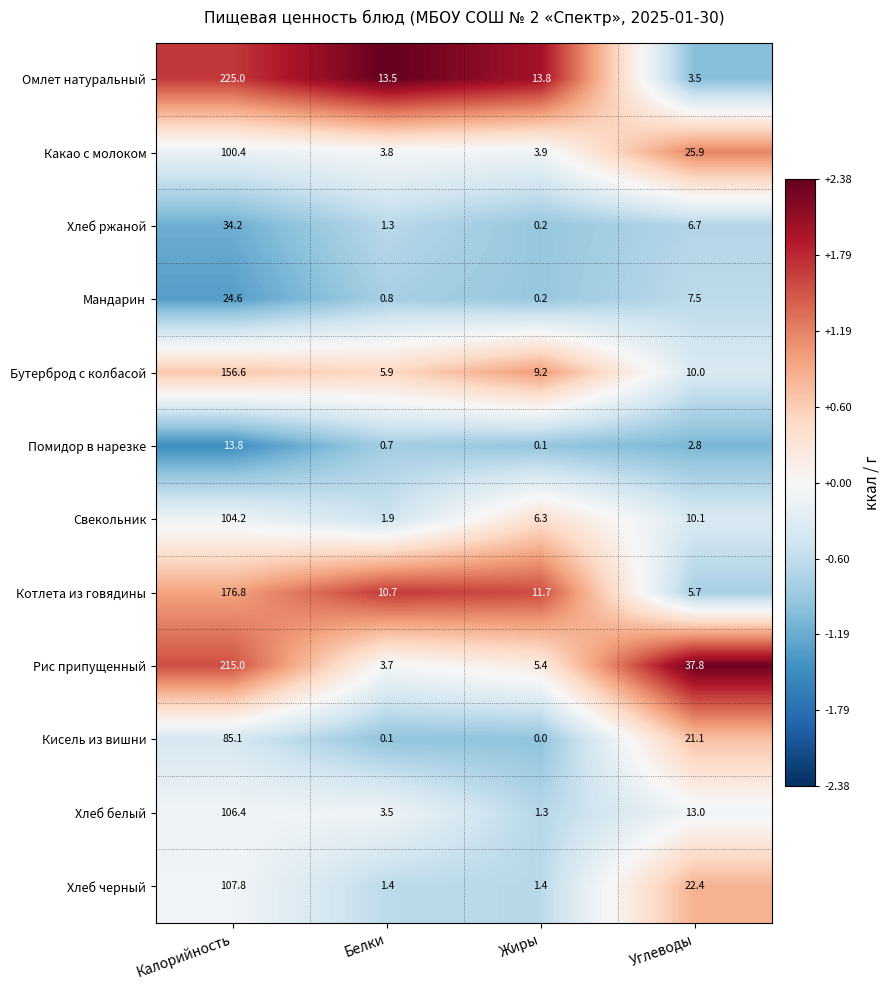

The Свекольник series shows 4.0 at Жиры. True or false?

False